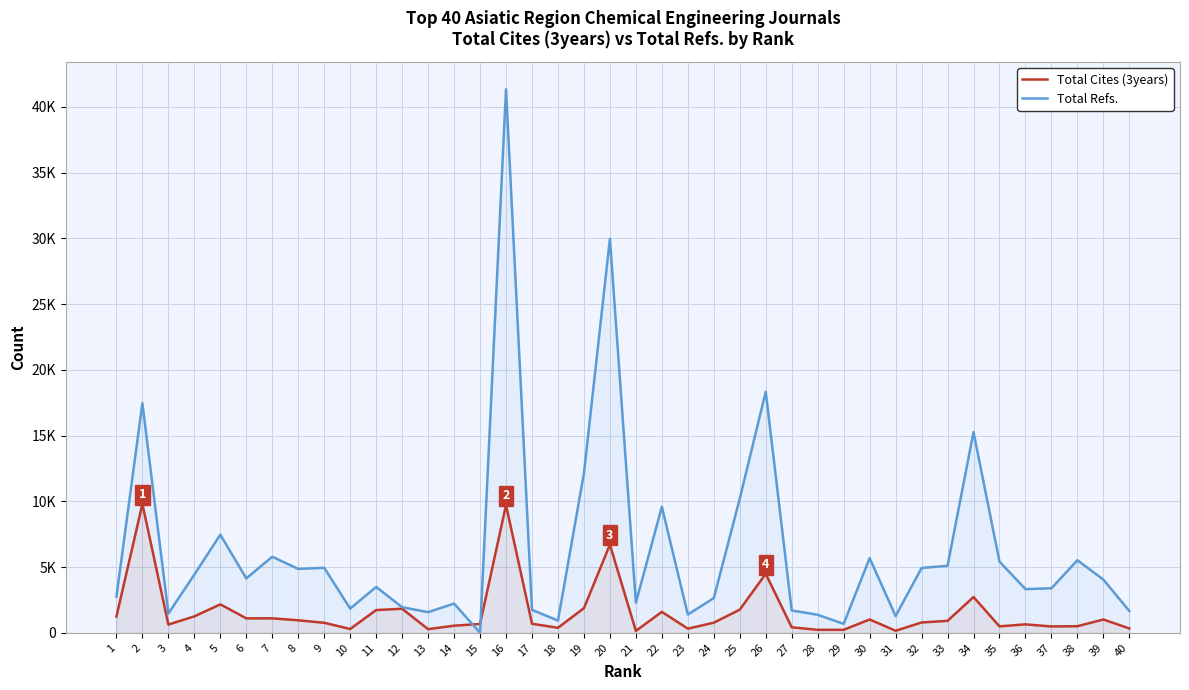

Is the value of Total Refs. at 19 greater than the value of Total Cites (3years) at 19?

Yes